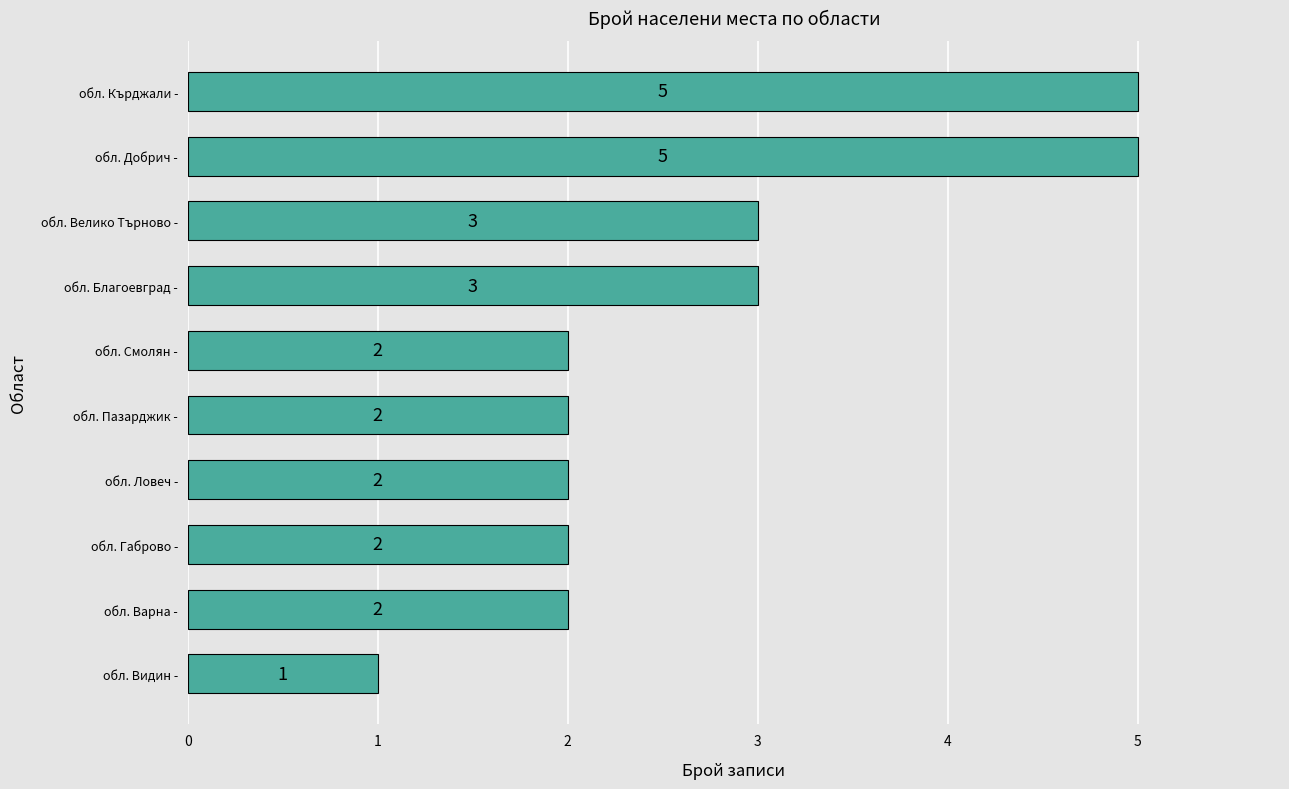

How many series are shown in this chart?

1